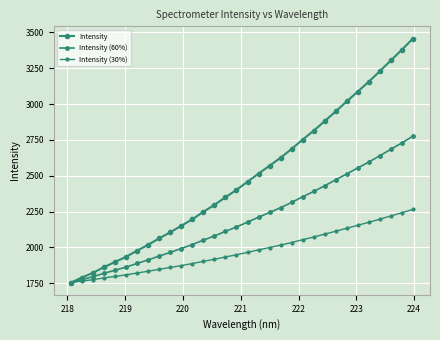

True or false: Intensity (60%) and Intensity intersect in this chart.

False